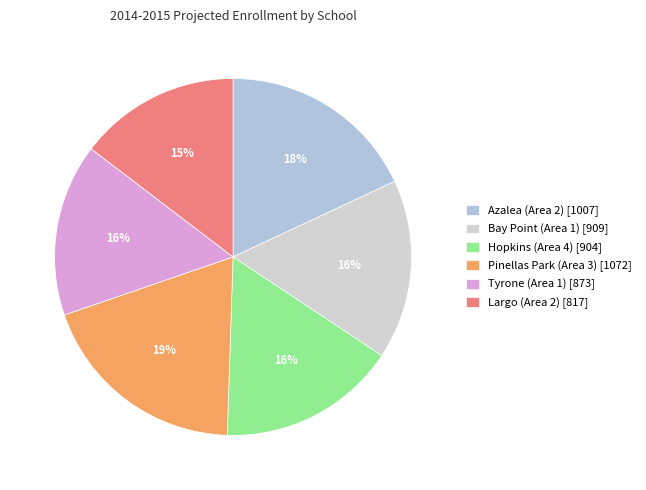

To the nearest percent, what percentage of the pie is Pinellas Park (Area 3)?

19%